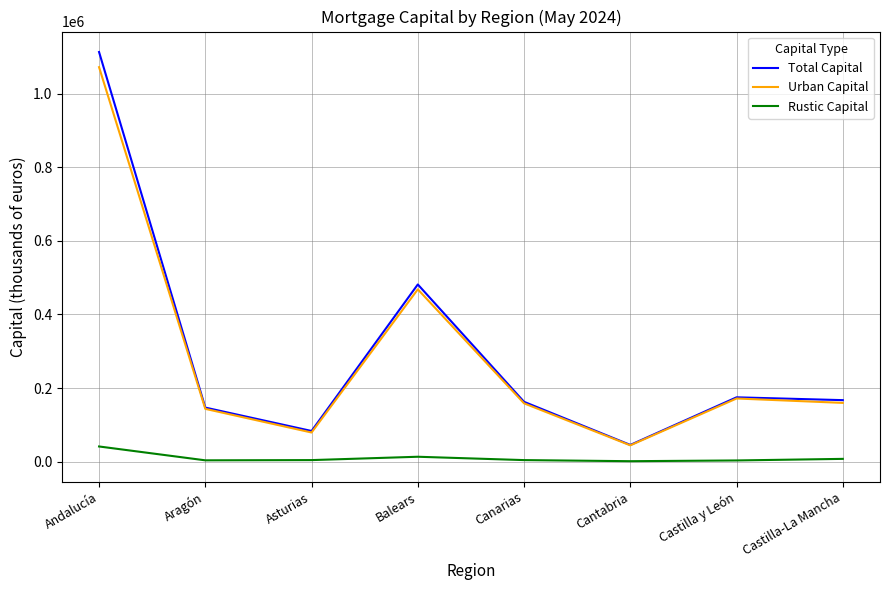

What is the spread (max minus min) of values at Canarias?

158444